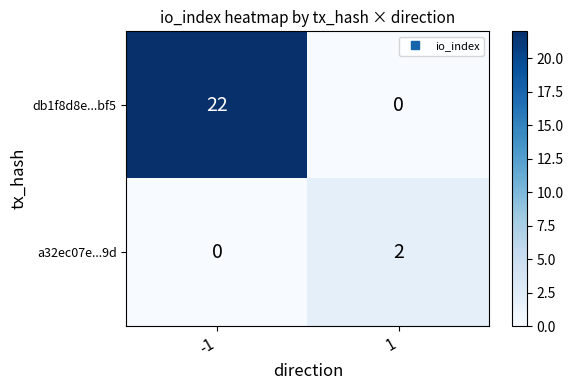

Which series has the largest total across all categories?

db1f8d8e...bf5